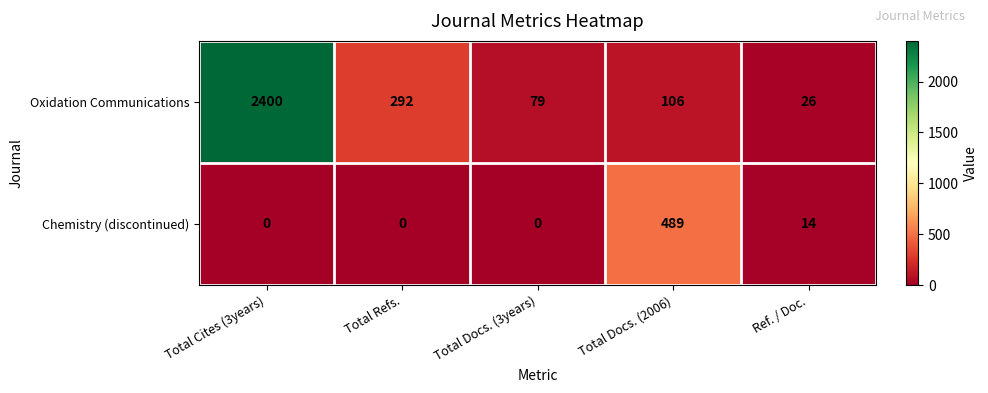

List the series in order of their overall mean, highest first.

Oxidation Communications, Chemistry (discontinued)